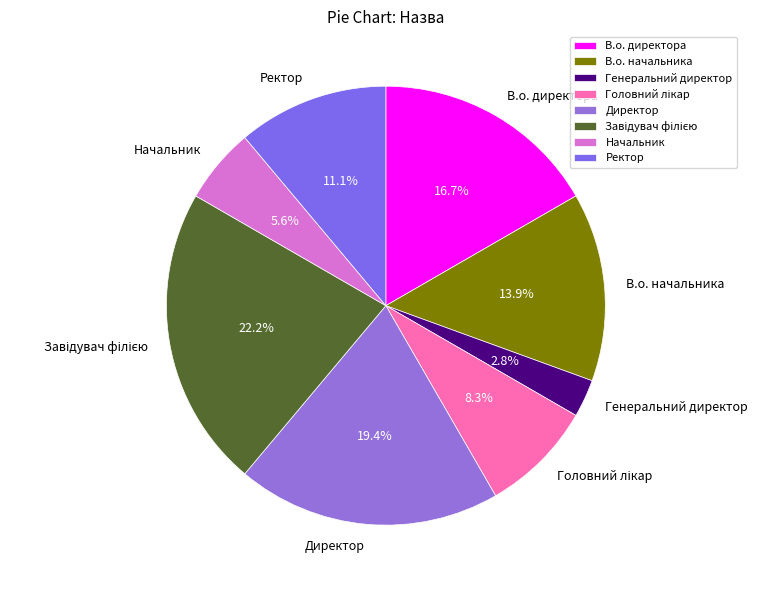

Is Начальник the majority of the pie?

No